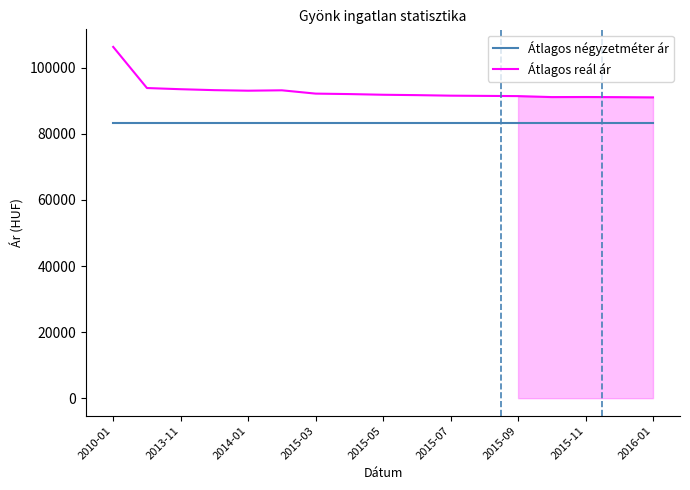

Count the number of data series in this chart.

2